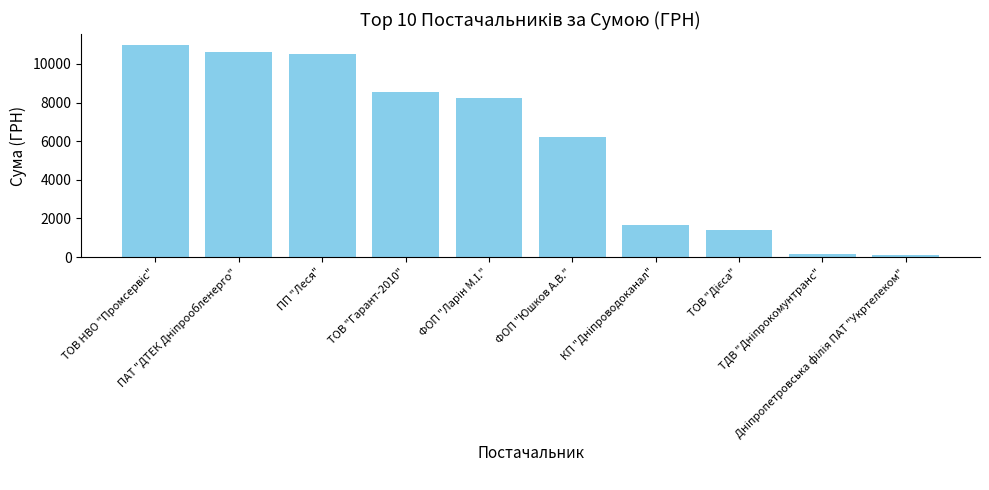

What is the difference between the maximum and minimum values?

10885.7